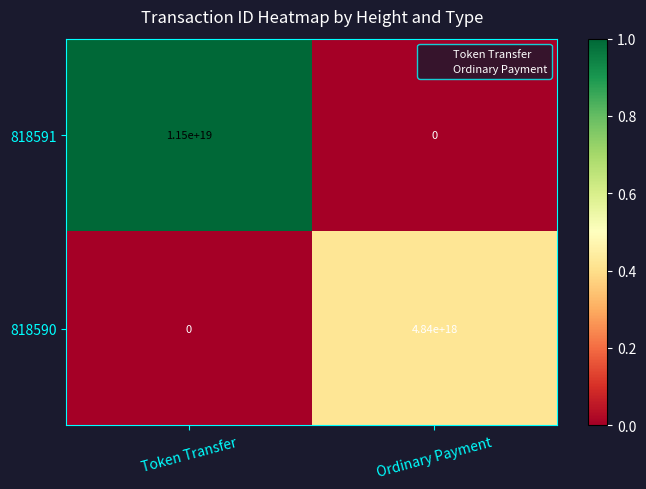

List the series in order of their overall mean, highest first.

818591, 818590